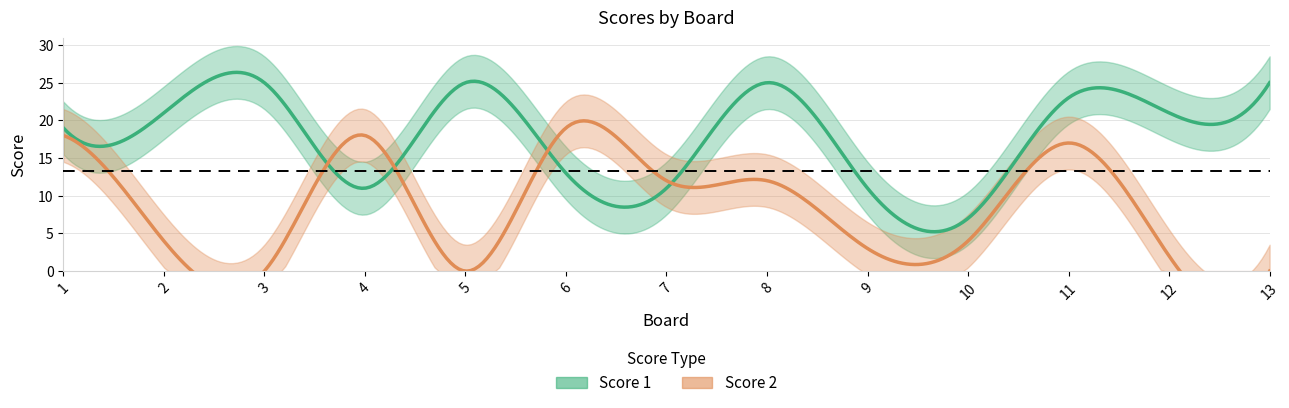

Which category has the highest value across all series?

3